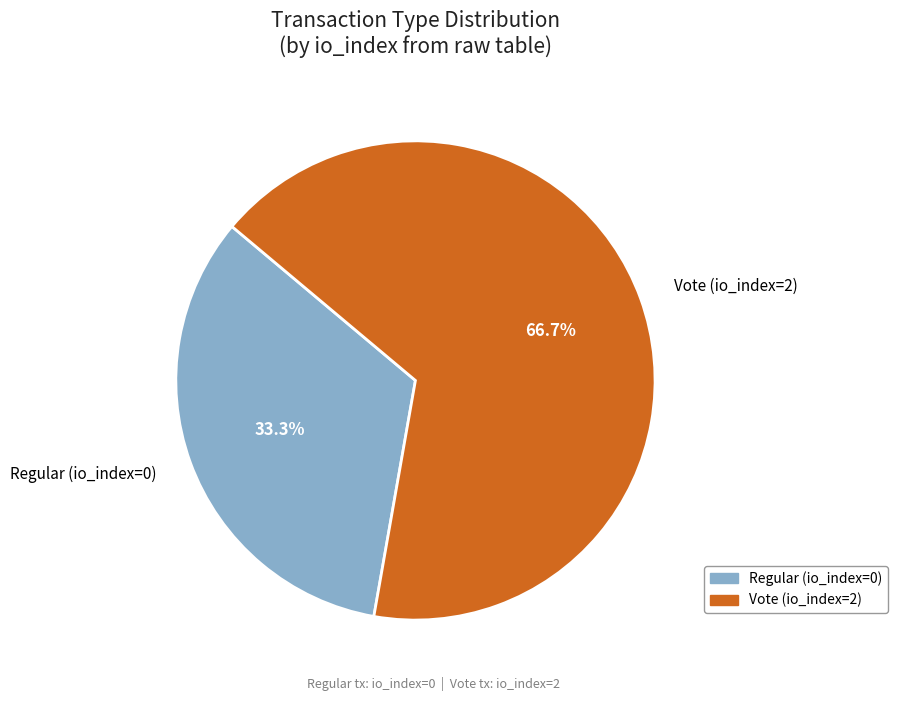

Between Vote (io_index=2) and Regular (io_index=0), which is larger?

Vote (io_index=2)